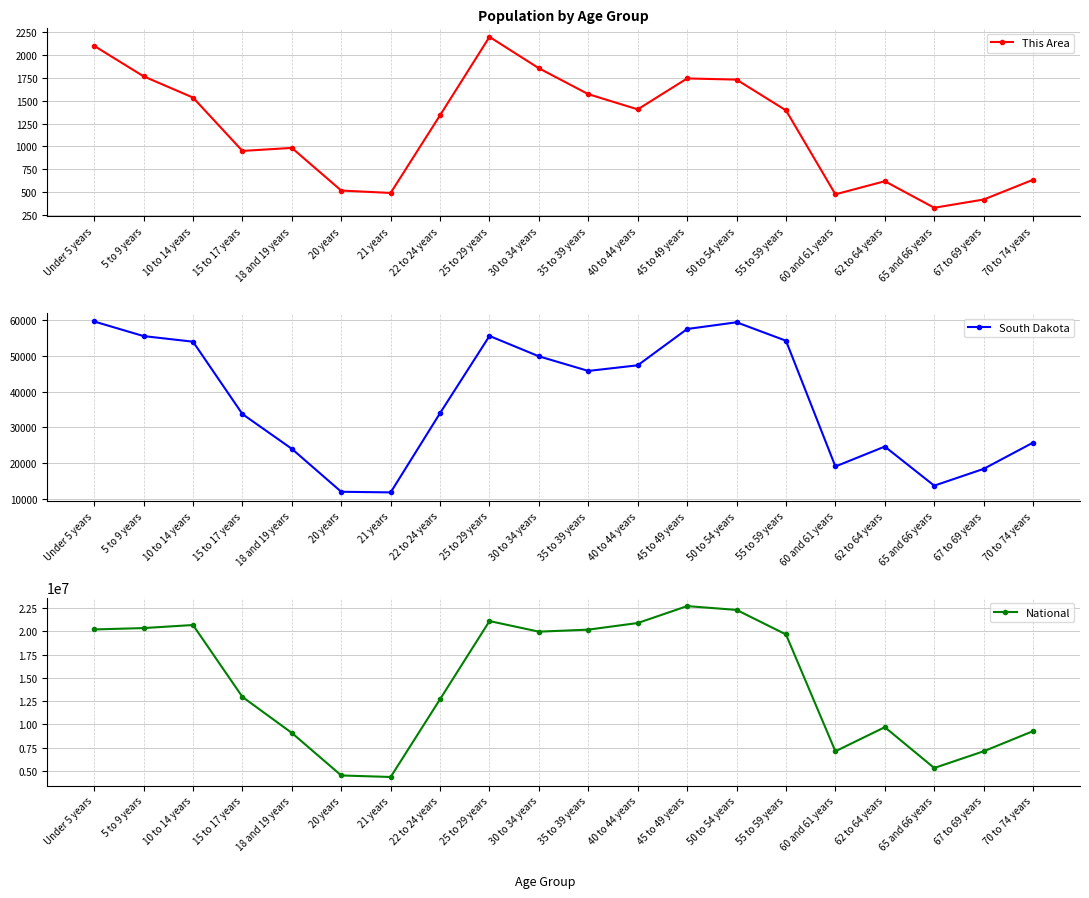

Where is National nearest to the value 13531442?

15 to 17 years